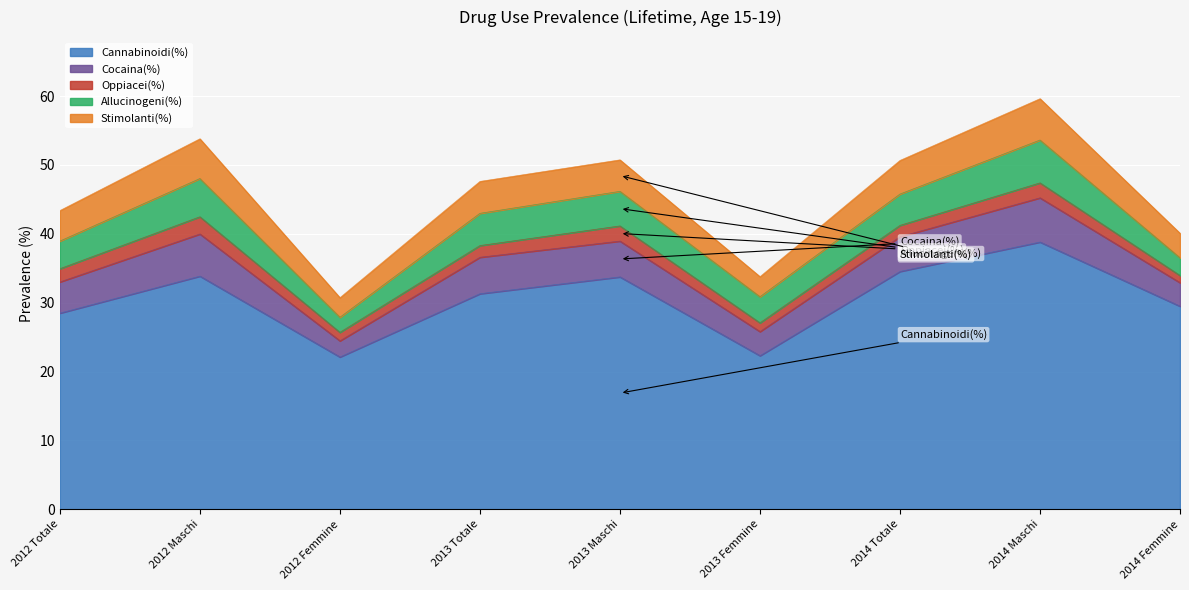

True or false: Stimolanti(%) has more than 0 points higher than both neighbors.

True